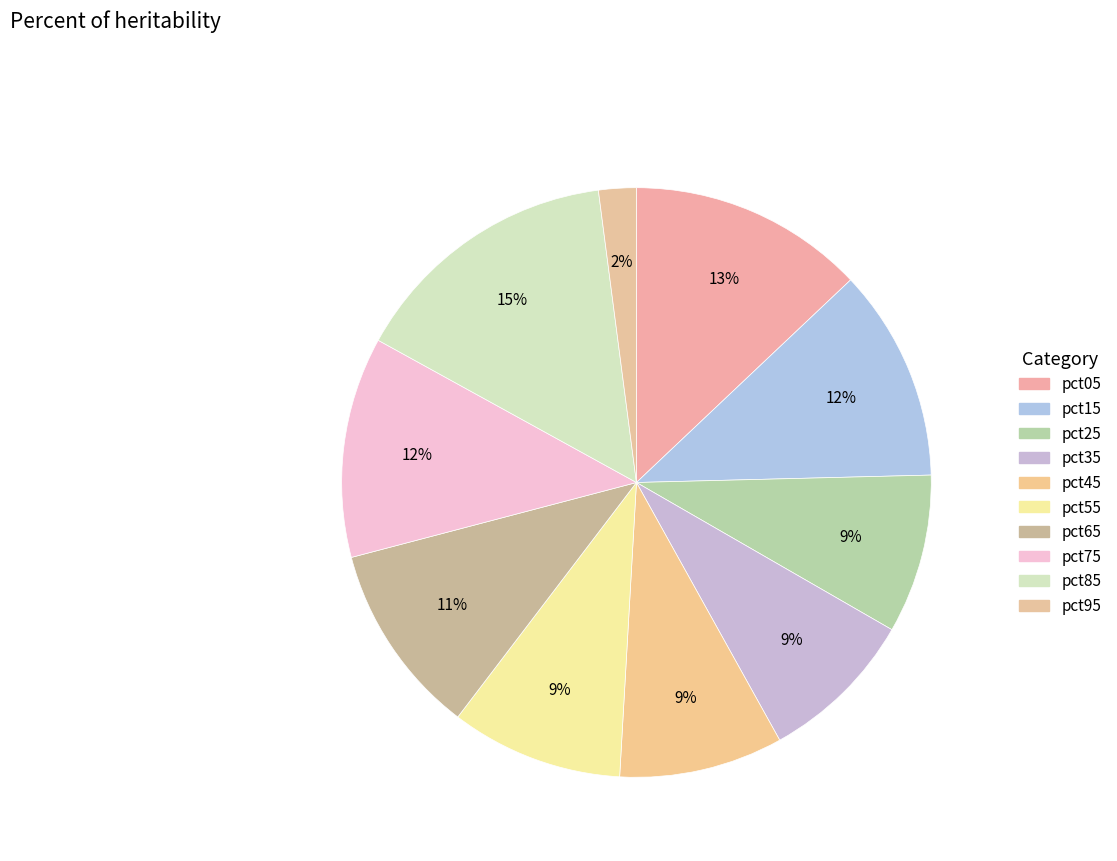

To the nearest percent, what is the difference between the pct85 and pct35 slice percentages?

6%